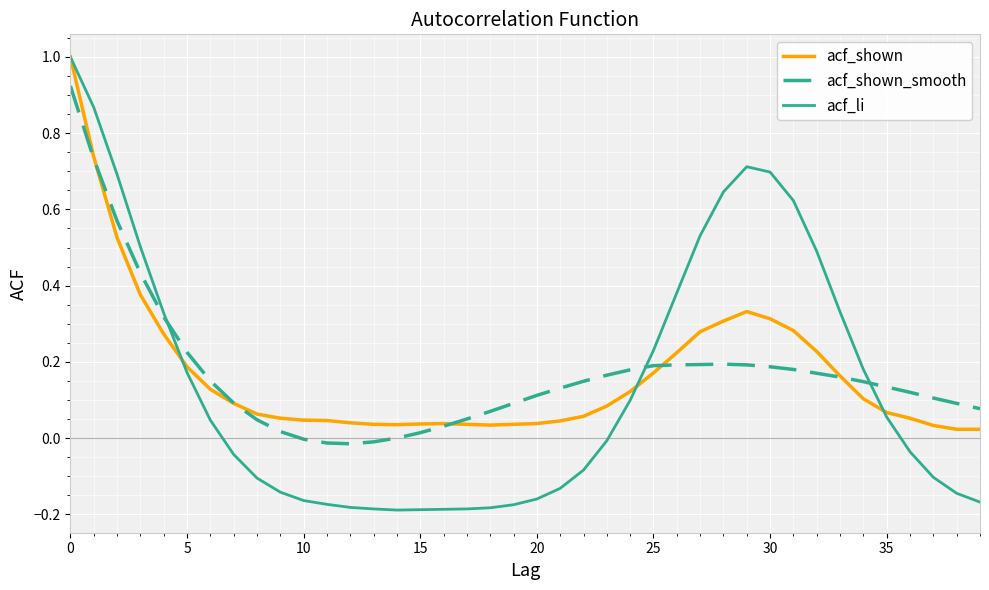

What is the maximum value for acf_li?

1.0